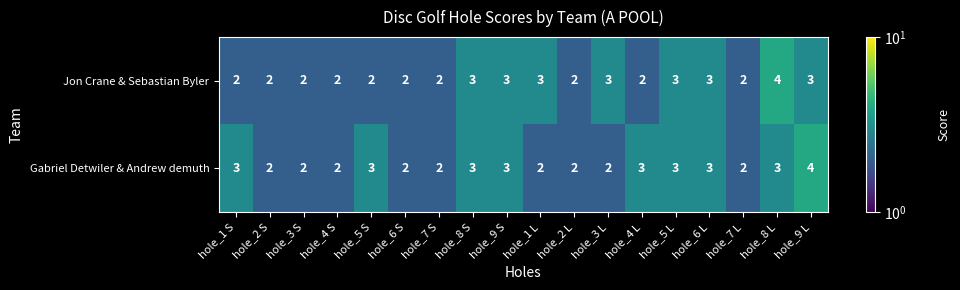

Which series has the largest total across all categories?

Gabriel Detwiler & Andrew demuth